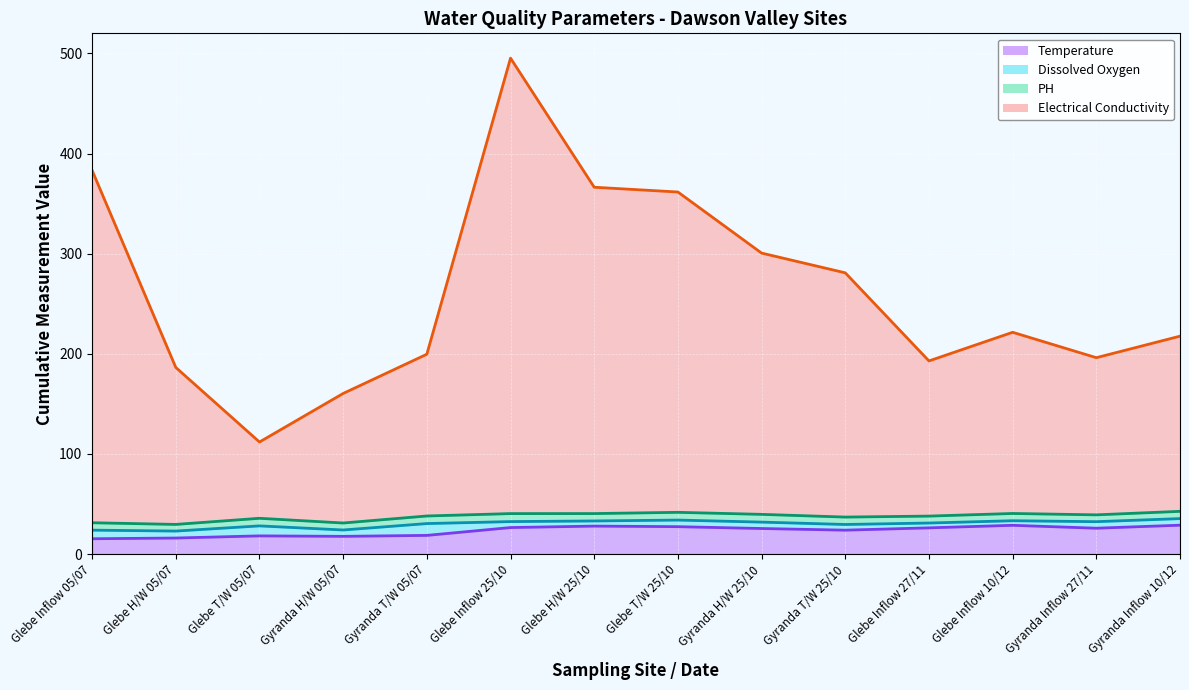

What is the value of the Electrical Conductivity point at the 12th from the left?

221.5